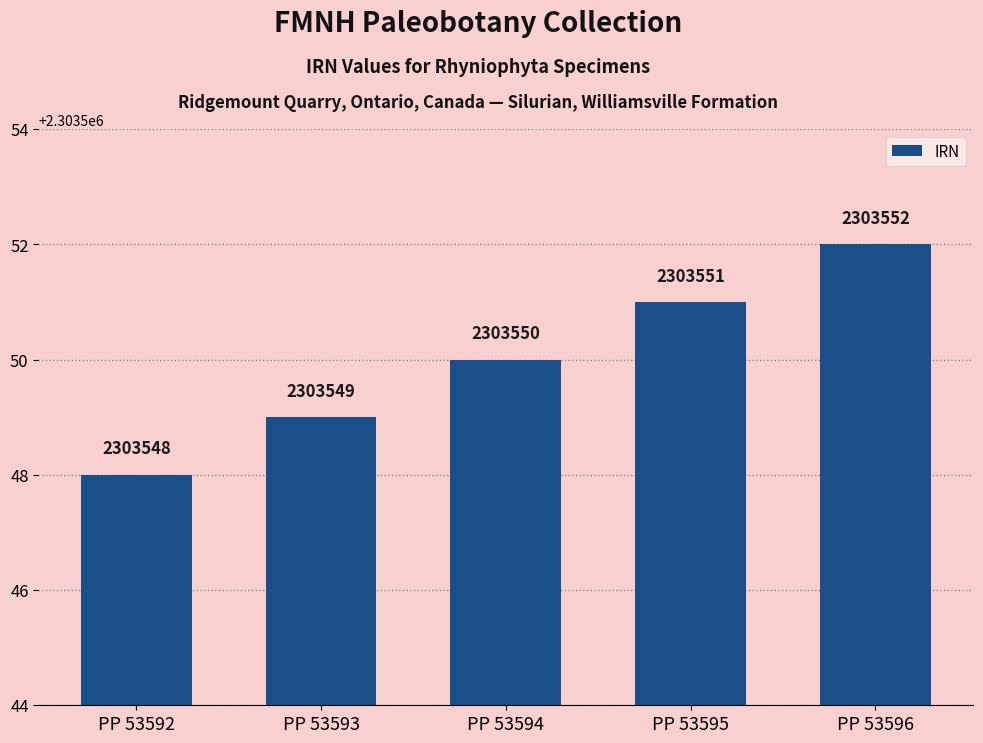

Which category has the lowest value across all series?

PP 53592